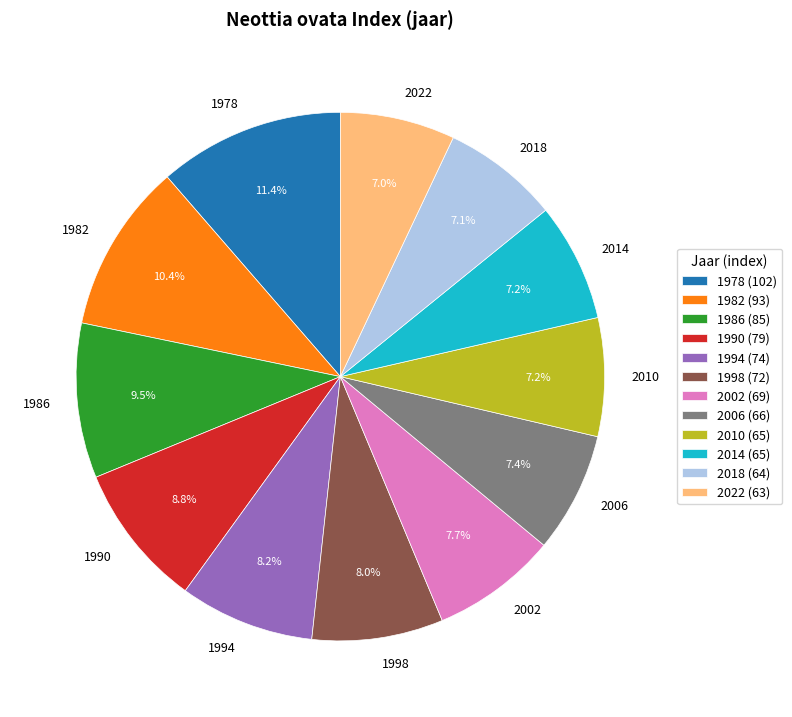

To the nearest percent, what is the average slice percentage?

8%